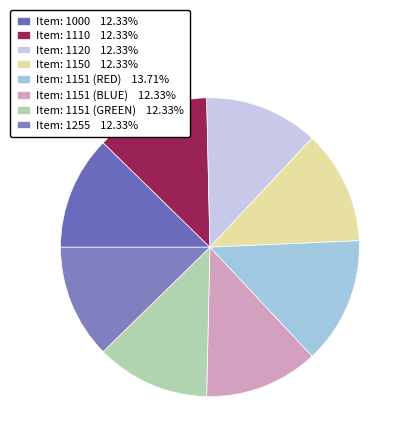

Count the number of slices in the pie.

8